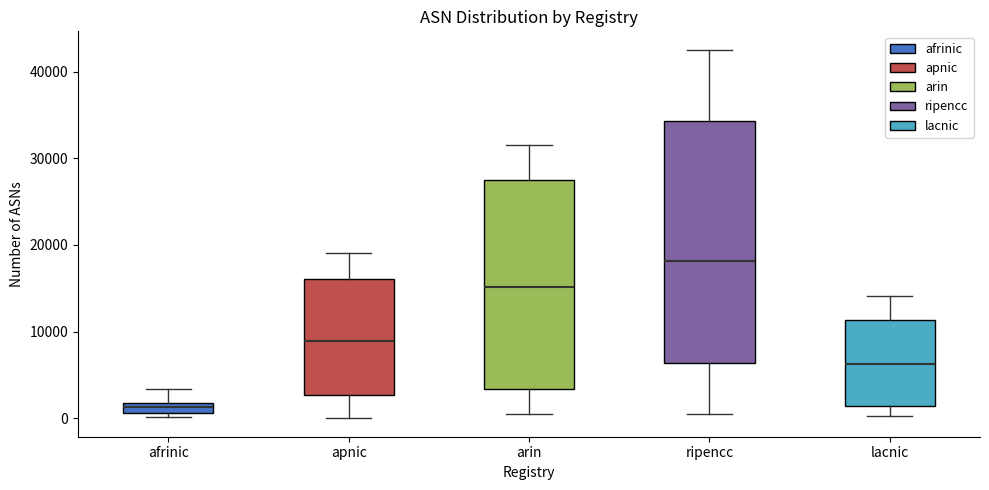

Which box has the highest median line?

ripencc